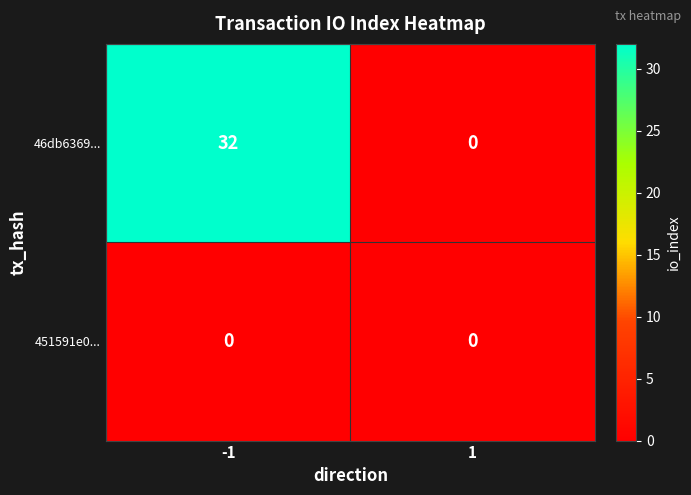

What is the difference between the 46db6369... values at 1 and -1?

32